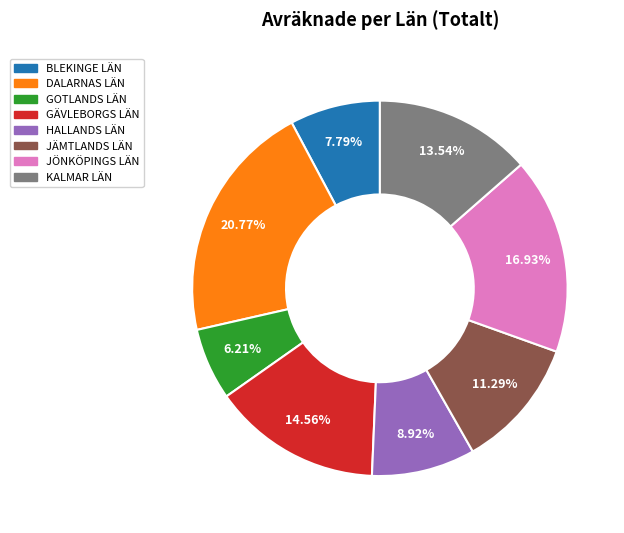

Which slice is the smallest?

GOTLANDS LÄN